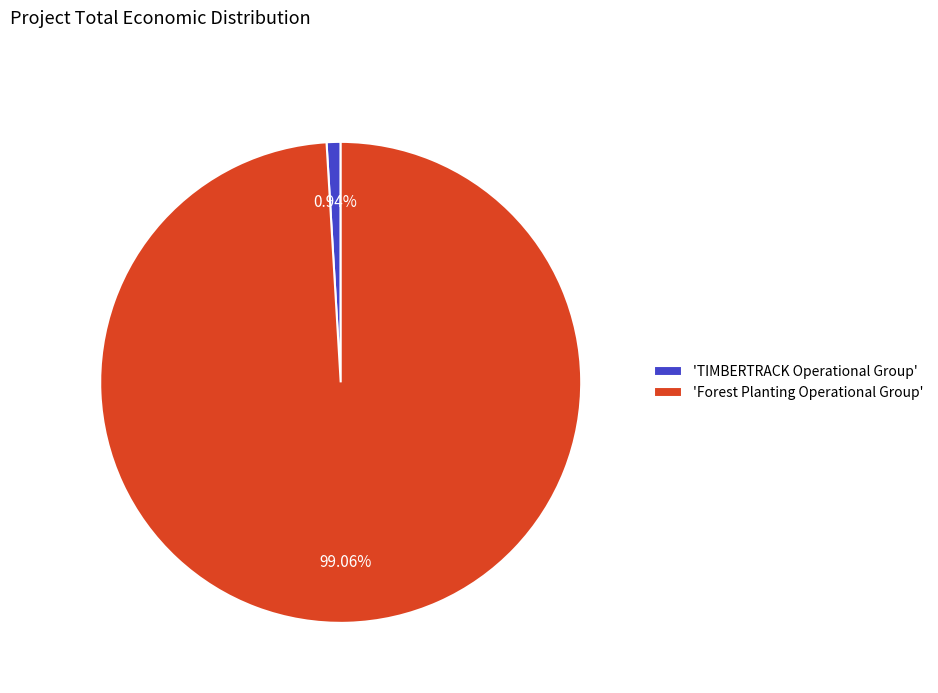

Rank the categories by value from highest to lowest.

'Forest Planting Operational Group', 'TIMBERTRACK Operational Group'